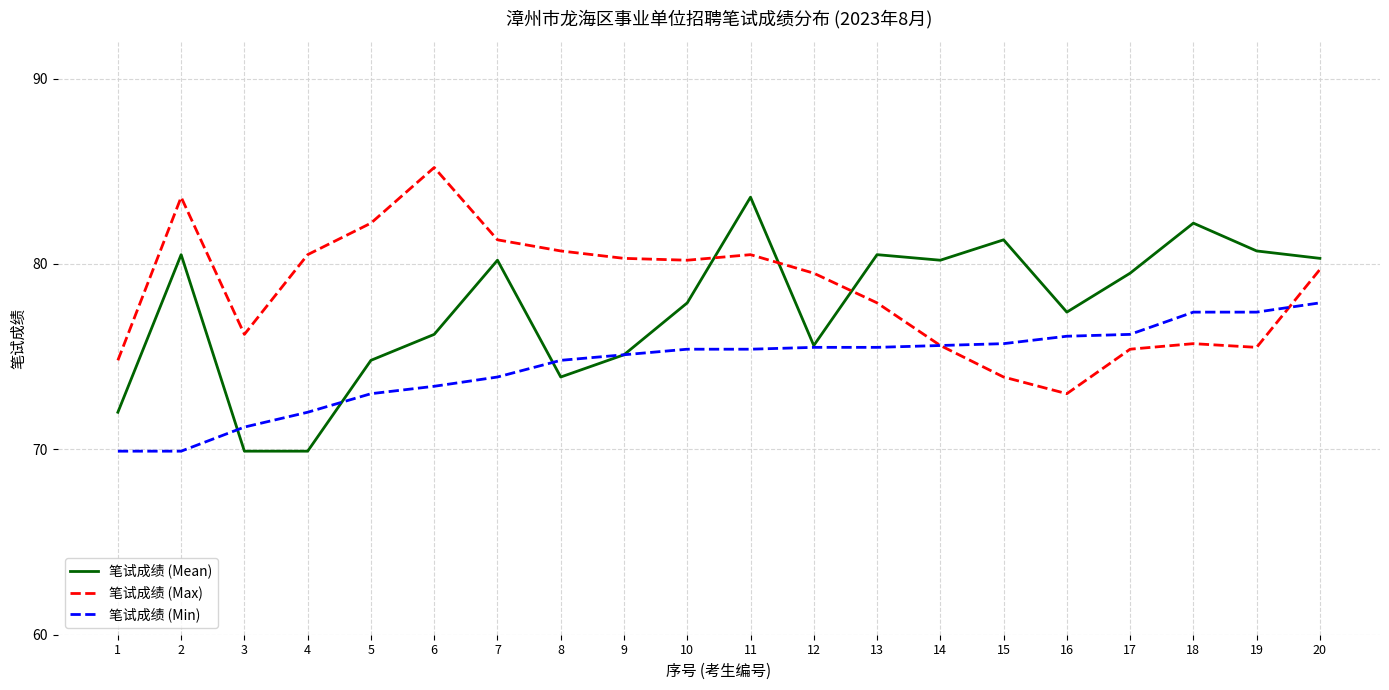

What is the difference between the highest and lowest values at 9?

5.2